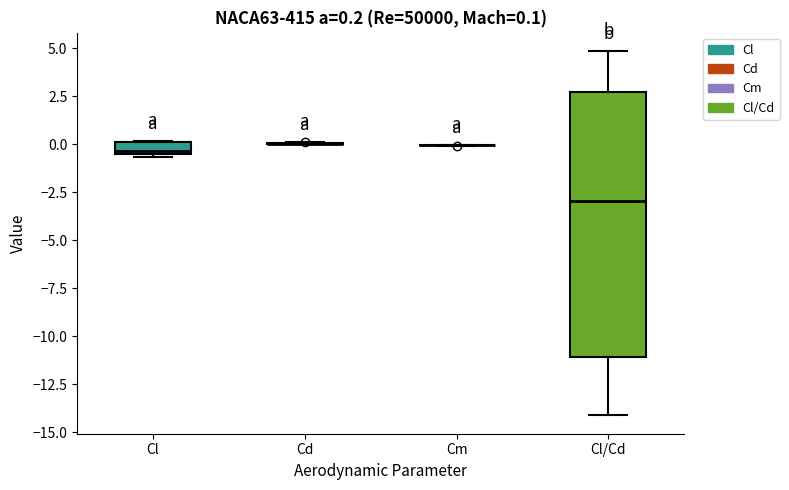

Comparing the boxes themselves (not the whiskers), which one is the tallest?

Cl/Cd